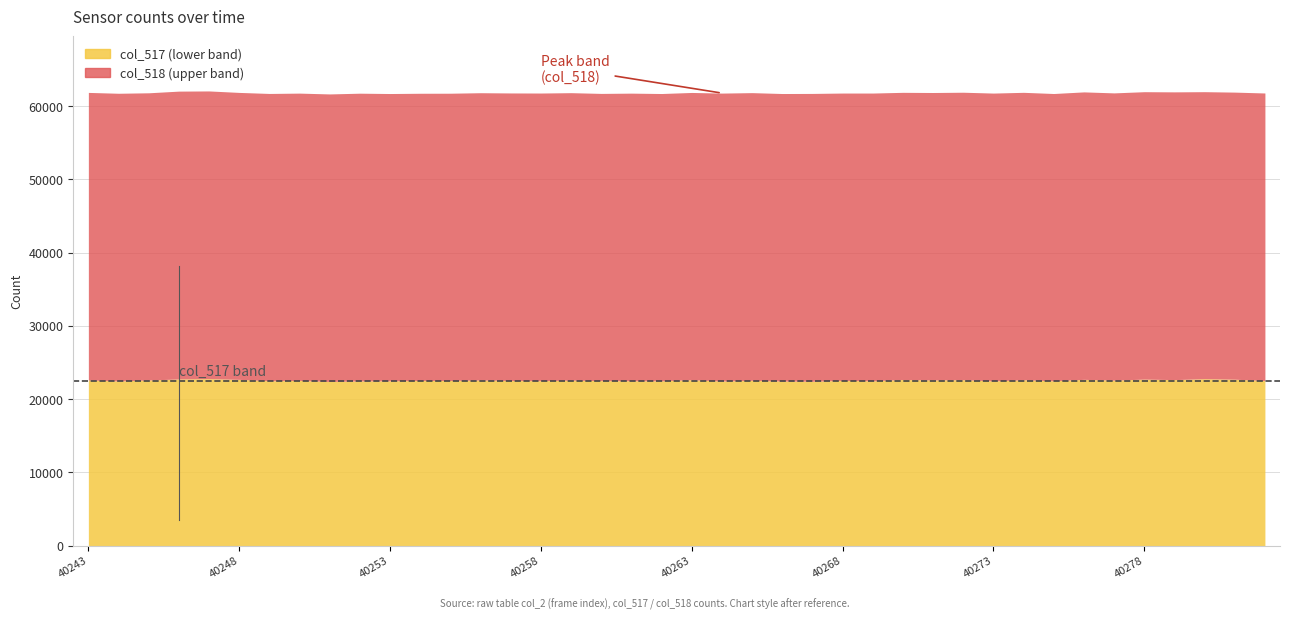

What is the spread (max minus min) of values at 40251?

16847